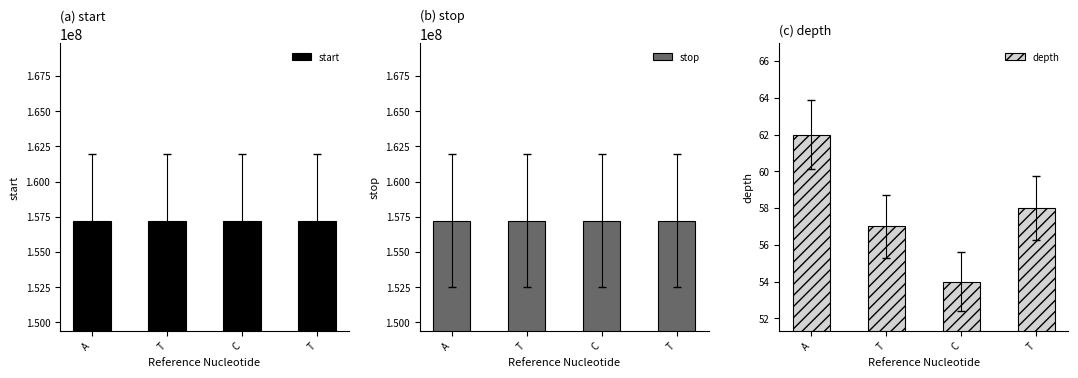

Is it true that stop equals 157232192 at A?

True